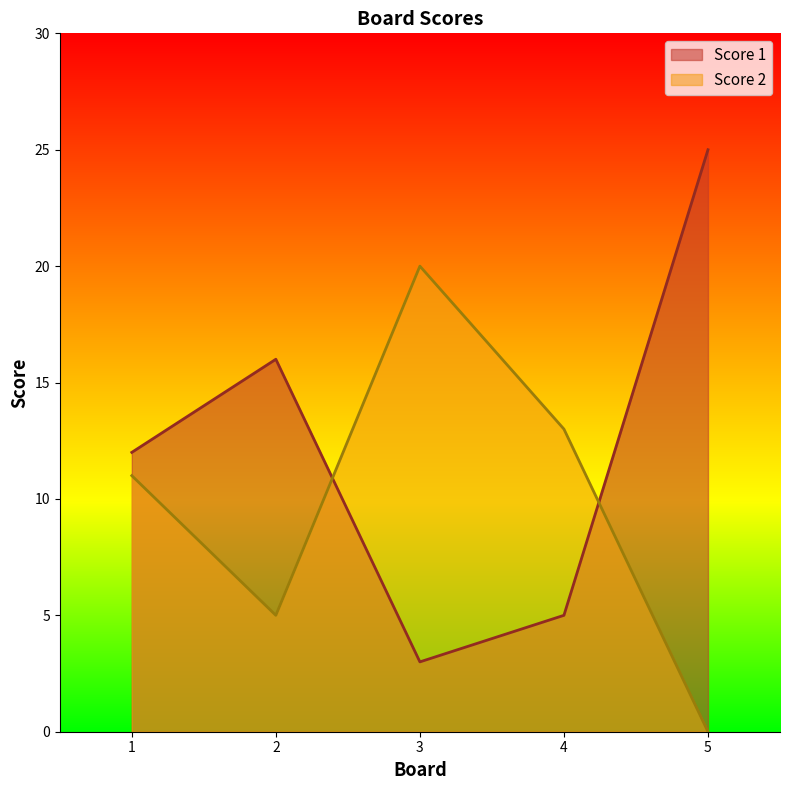

True or false: Score 1 and Score 2 cross at least once.

True